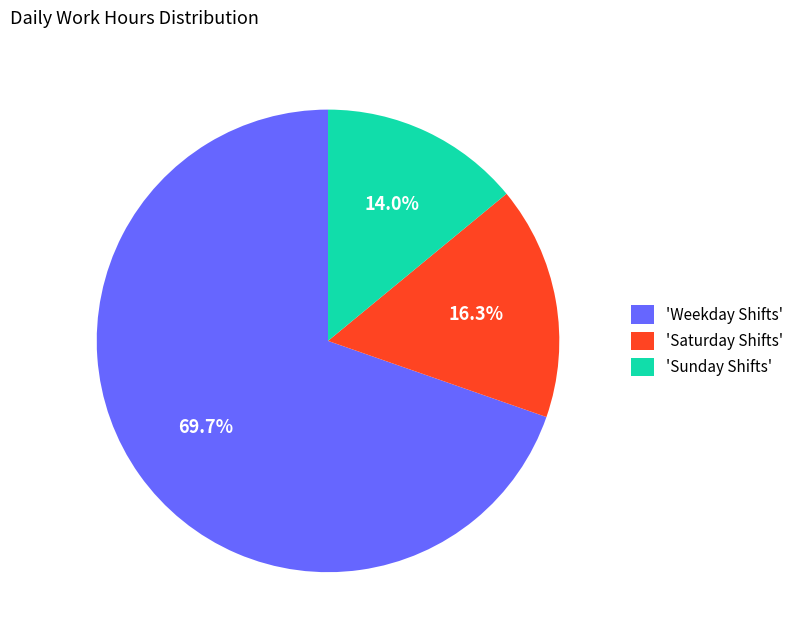

Which has a higher value, 'Saturday Shifts' or 'Weekday Shifts'?

'Weekday Shifts'